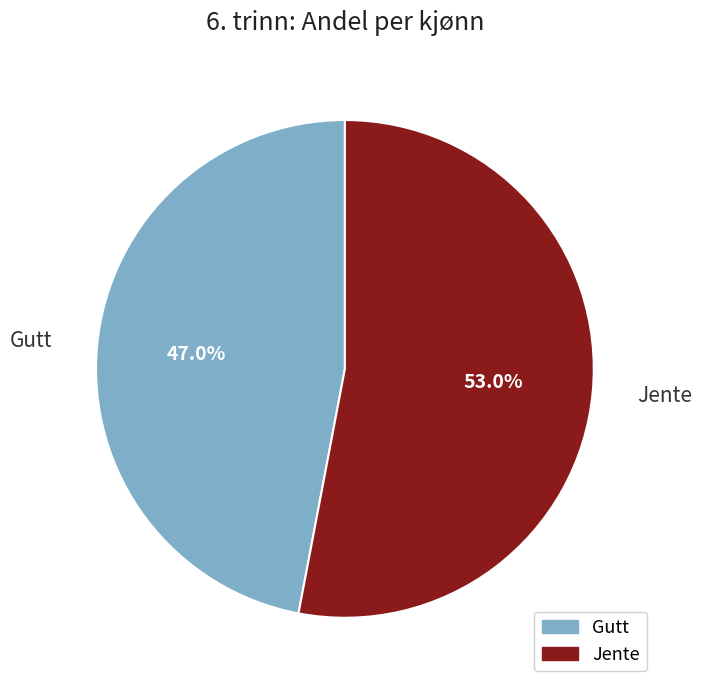

What is the largest slice in the pie chart?

Jente